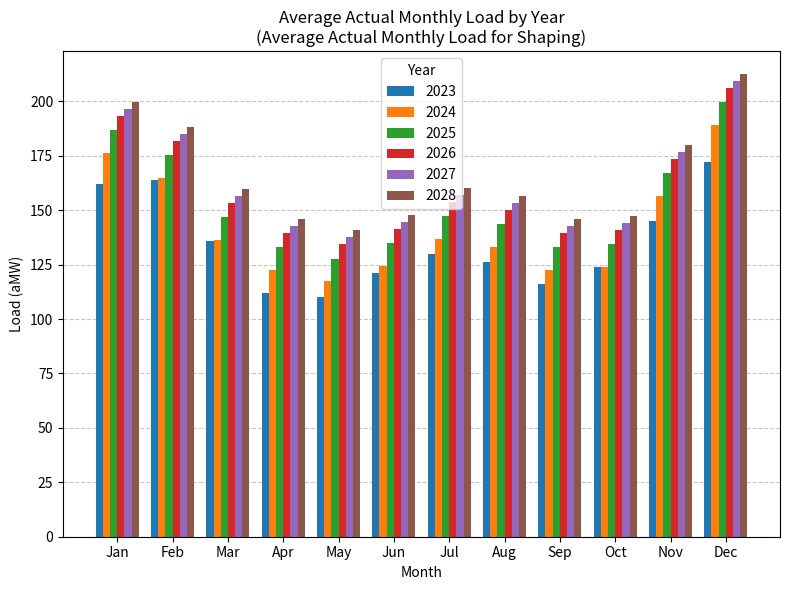

Rank the series at Jul from highest to lowest value.

2028, 2027, 2026, 2025, 2024, 2023